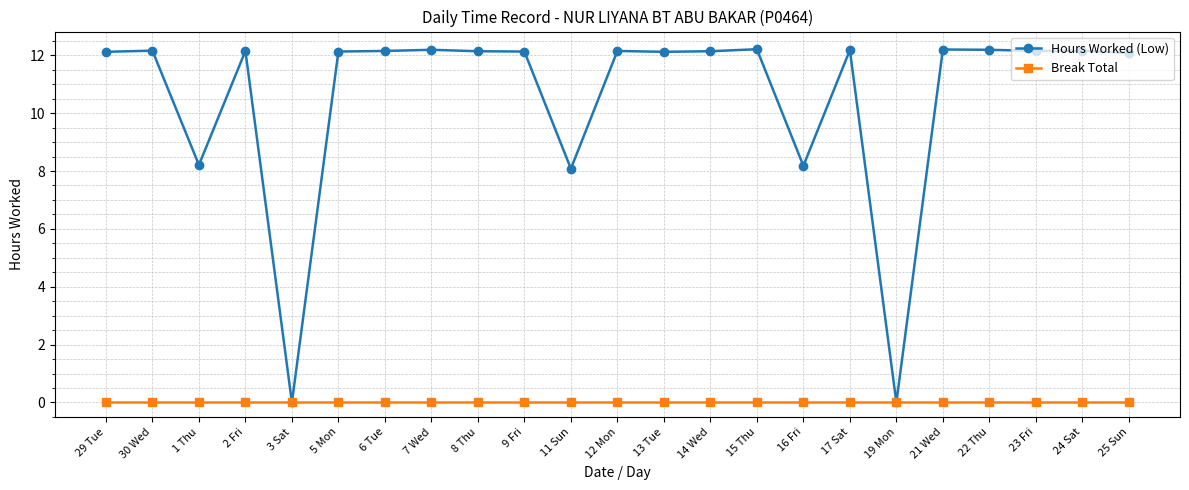

How many lines are shown in the chart?

2